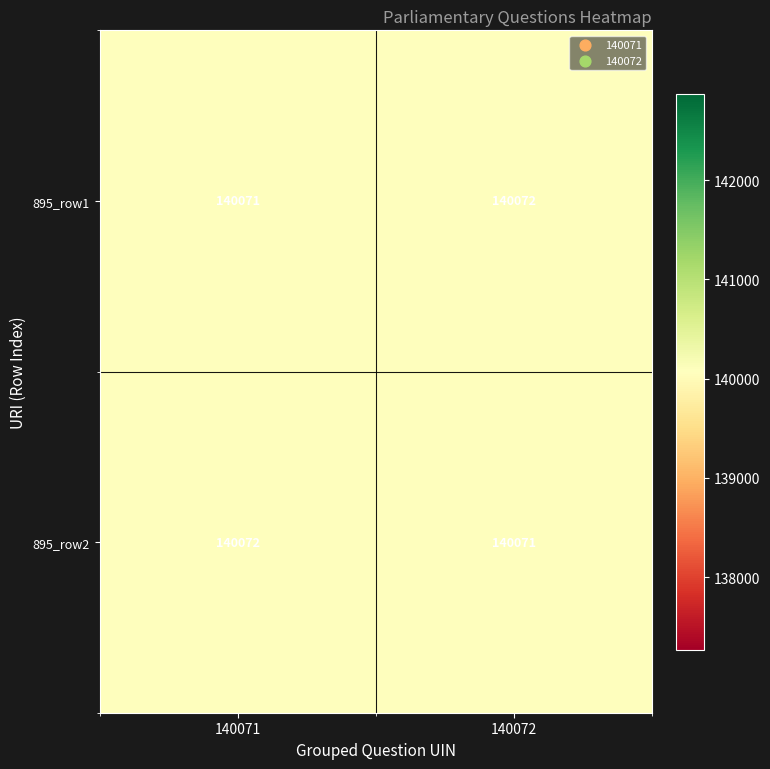

What is the sum of all 895_row2 values?

280143